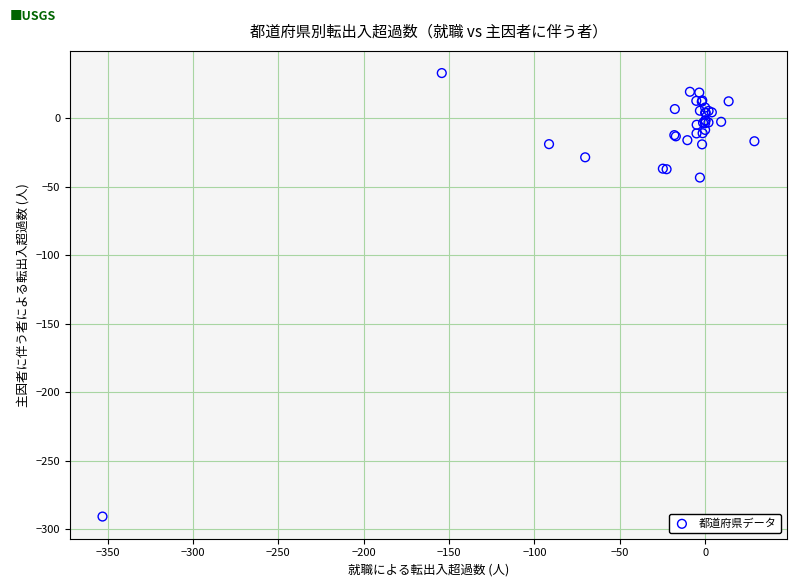

What Y value in the scatter plot is closest to -129?

-43.4